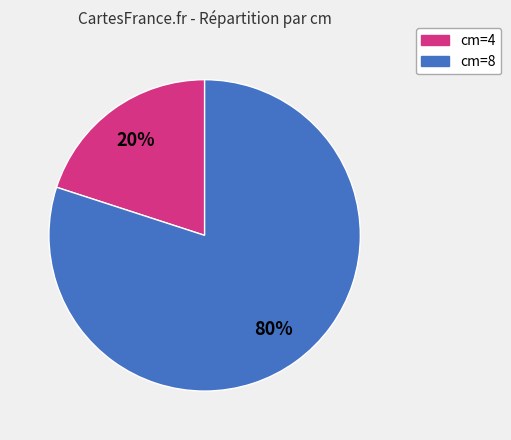

Is there any slice that represents more than half of the pie?

Yes